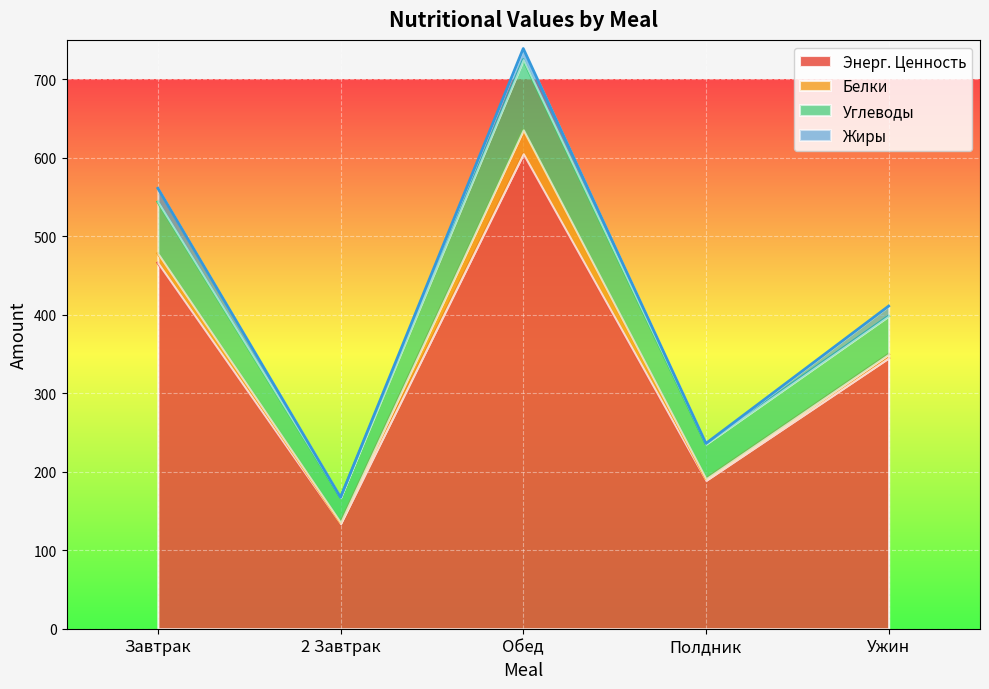

Which series has the largest total across all categories?

Энерг. Ценность